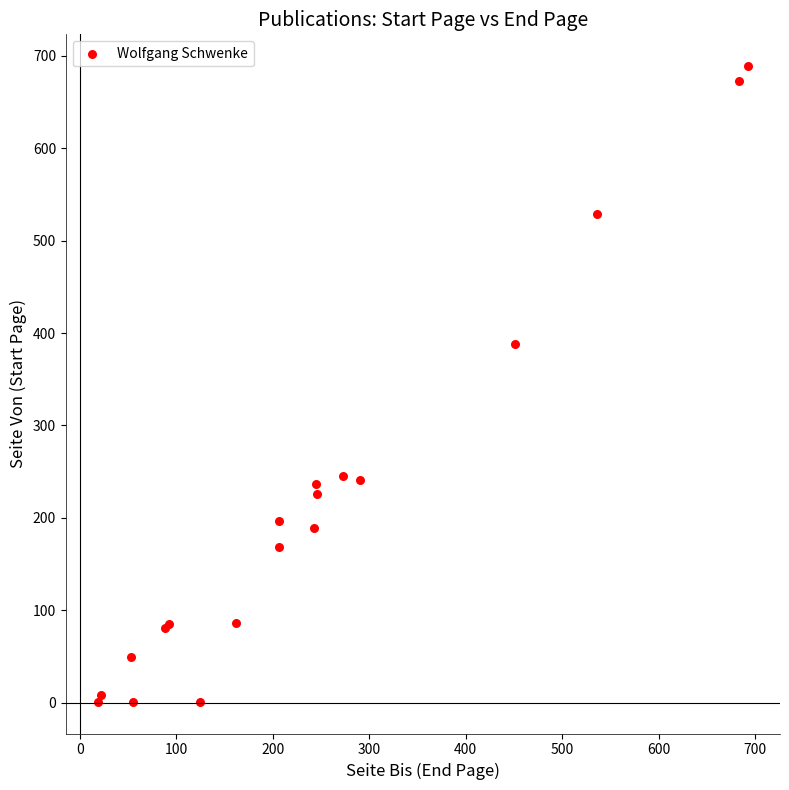

What Y value in the scatter plot is closest to 345?

388